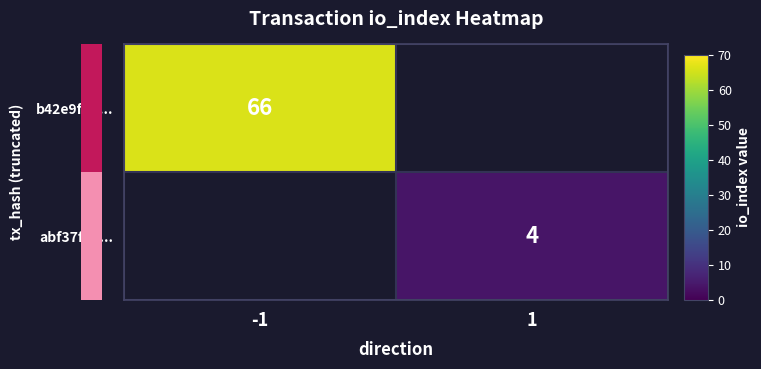

What is the maximum value shown in the chart?

66.0